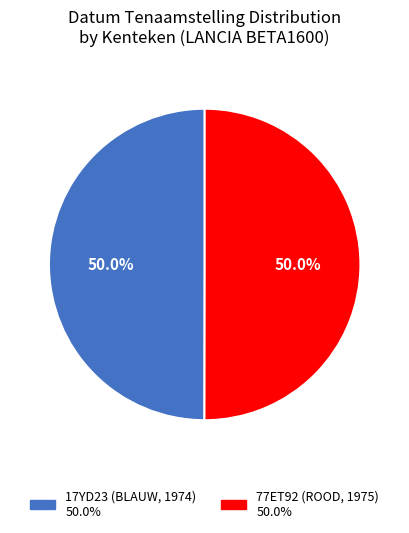

True or false: 77ET92 (ROOD, 1975) accounts for 50% of the total.

True